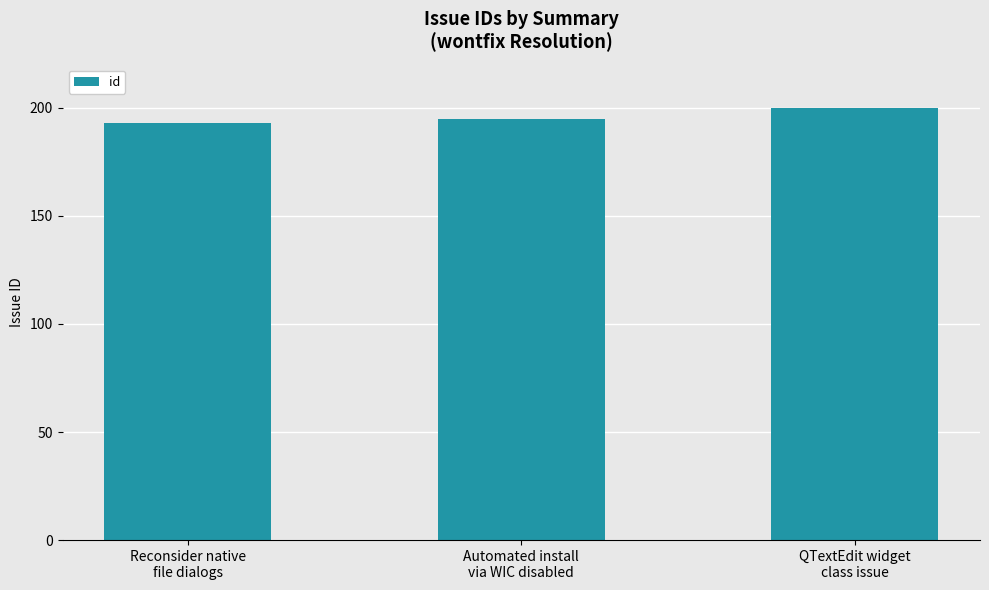

Which category has the highest value across all series?

QTextEdit widget
class issue